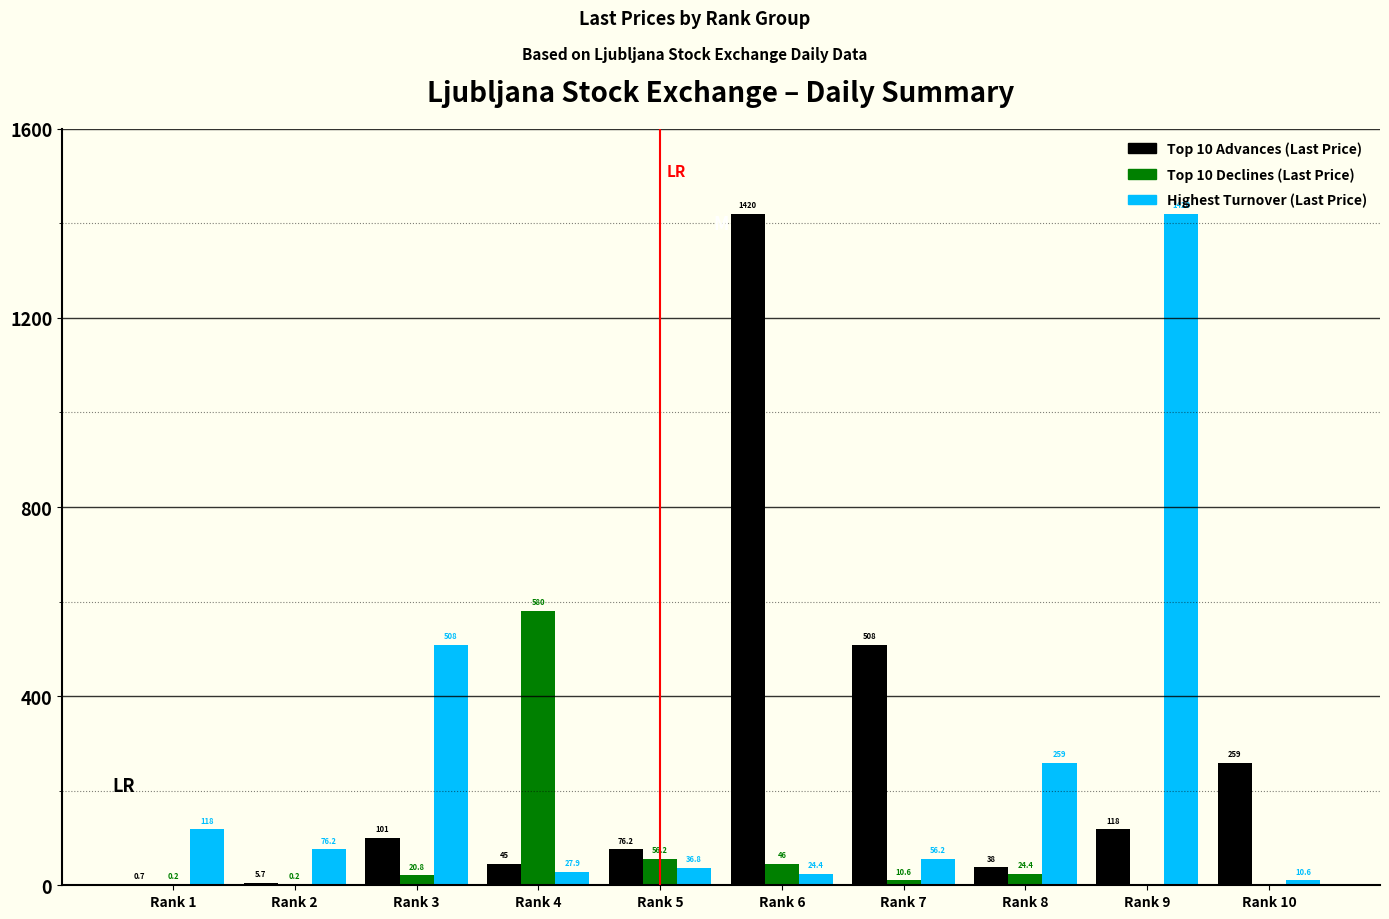

Reading left to right, list all the values displayed in this chart.

Top 10 Advances (Last Price): Rank 1=0.7	Rank 2=5.7	Rank 3=101.0	Rank 4=45.0	Rank 5=76.2	Rank 6=1420.0	Rank 7=508.0	Rank 8=38.0	Rank 9=118.0	Rank 10=259.0
Top 10 Declines (Last Price): Rank 1=0.2	Rank 2=0.2	Rank 3=20.8	Rank 4=580.0	Rank 5=56.2	Rank 6=46.0	Rank 7=10.6	Rank 8=24.4	Rank 9=0.0	Rank 10=0.0
Highest Turnover (Last Price): Rank 1=118.0	Rank 2=76.2	Rank 3=508.0	Rank 4=27.9	Rank 5=36.8	Rank 6=24.4	Rank 7=56.2	Rank 8=259.0	Rank 9=1420.0	Rank 10=10.6